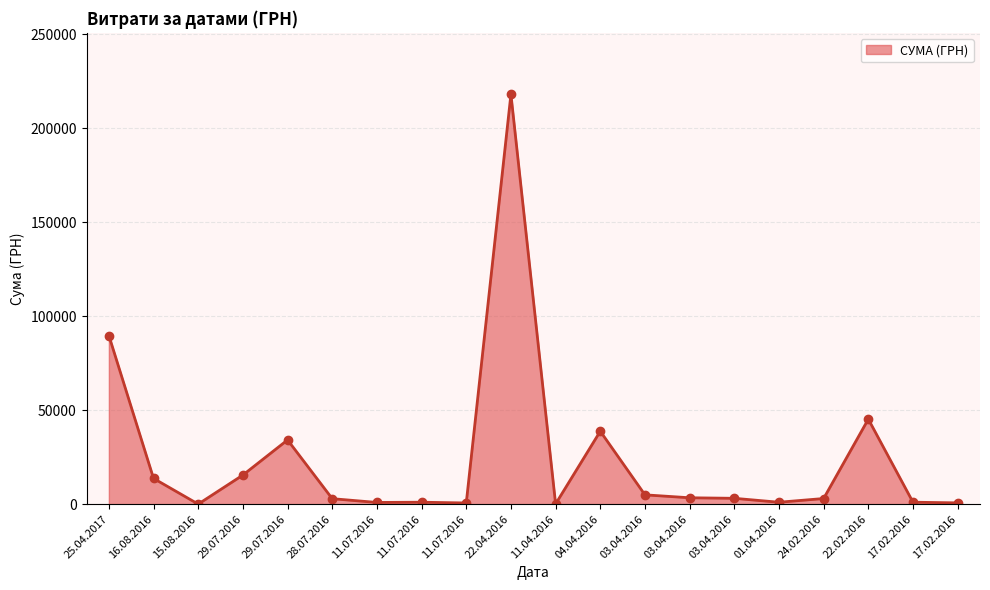

Between 25.04.2017 and 29.07.2016, which is larger?

25.04.2017